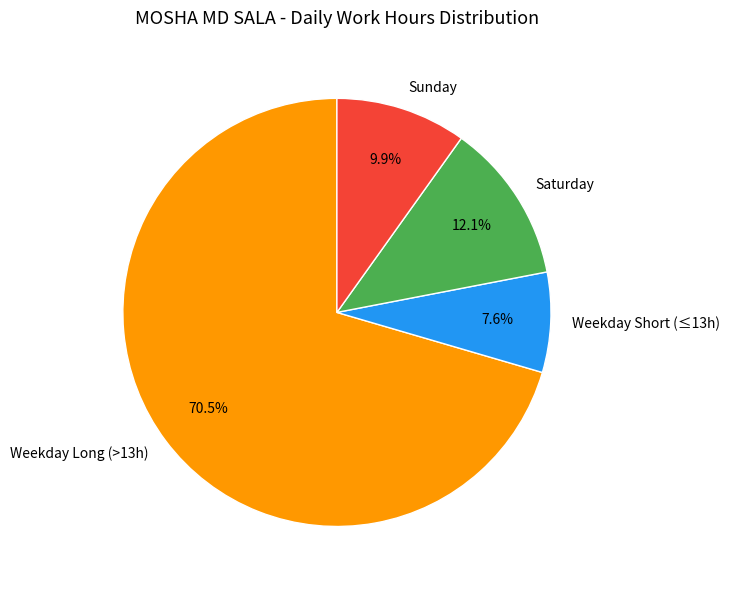

Count the number of slices in the pie.

4